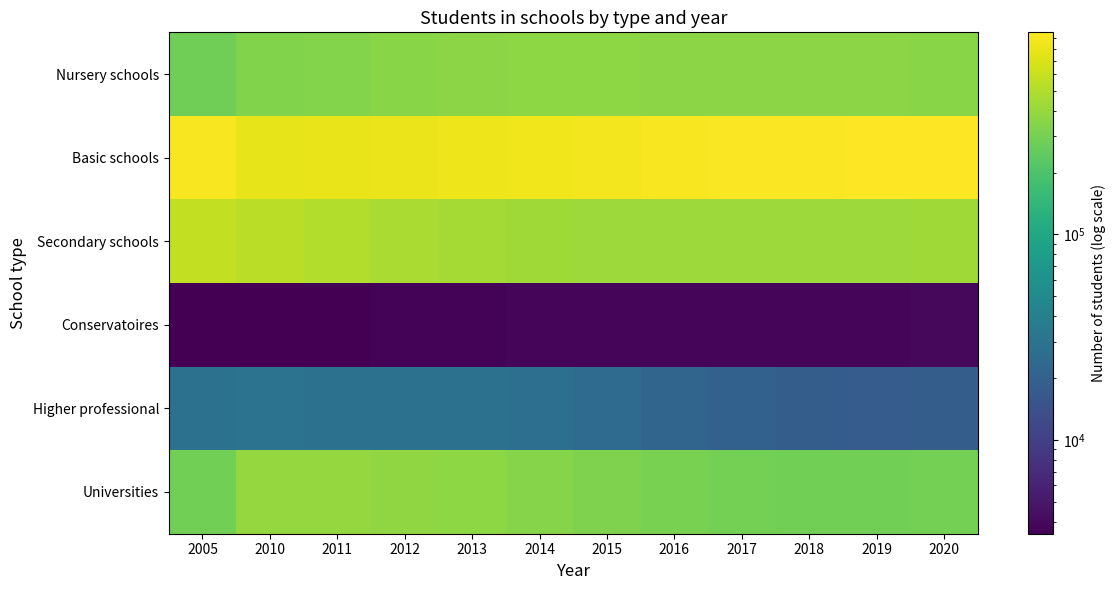

Reading left to right, what are all the values shown in this chart?

Nursery schools: 2005=282183	2010=328612	2011=342521	2012=354340	2013=363568	2014=367603	2015=367361	2016=362653	2017=362756	2018=363776	2019=364909	2020=357598
Basic schools: 2005=916575	2010=789486	2011=794642	2012=807950	2013=827654	2014=854137	2015=880251	2016=906188	2017=926108	2018=940928	2019=952946	2020=962348
Secondary schools: 2005=577605	2010=532918	2011=501220	2012=470754	2013=448792	2014=435542	2015=427107	2016=424849	2017=421535	2018=420814	2019=423838	2020=432906
Conservatoires: 2005=3495	2010=3560	2011=3557	2012=3655	2013=3690	2014=3752	2015=3733	2016=3795	2017=3781	2018=3813	2019=3836	2020=3902
Higher professional: 2005=28792	2010=29800	2011=29335	2012=28980	2013=28332	2014=26964	2015=24786	2016=22002	2017=19883	2018=18416	2019=17954	2020=18458
Universities: 2005=289464	2010=395982	2011=392038	2012=380893	2013=367770	2014=346811	2015=326439	2016=311062	2017=298679	2018=289666	2019=288608	2020=299396